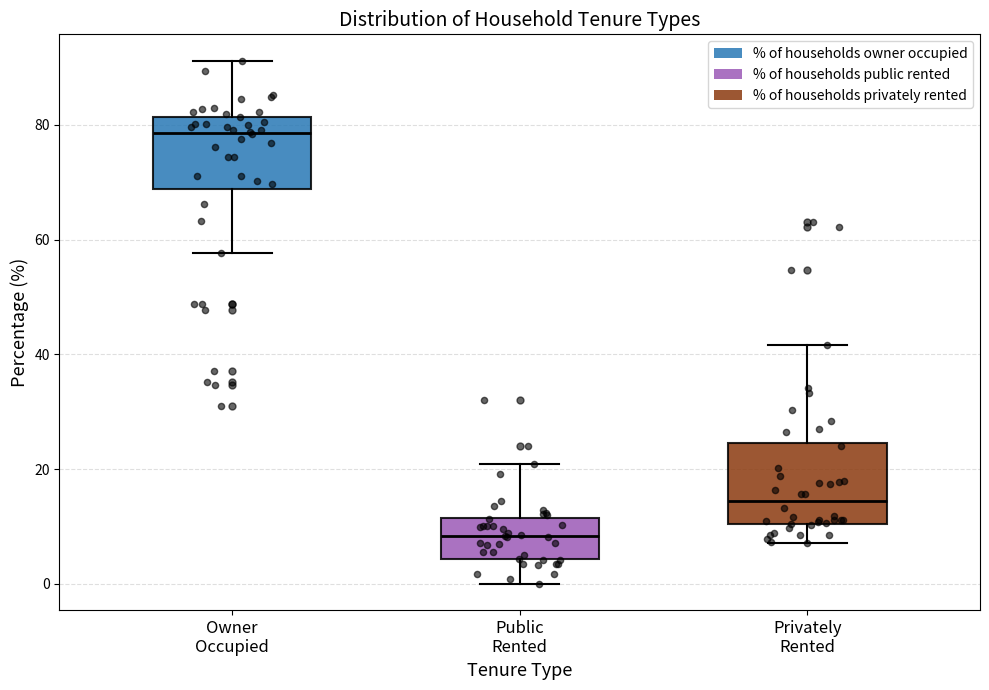

Which box's median line is the lowest?

Public Rented